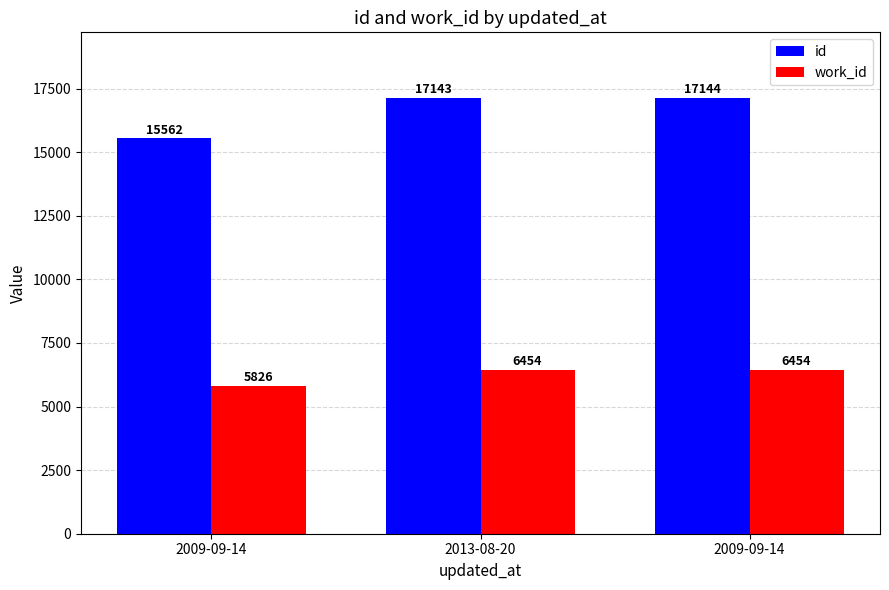

Which series changed the most between 2009-09-14 and 2013-08-20?

id